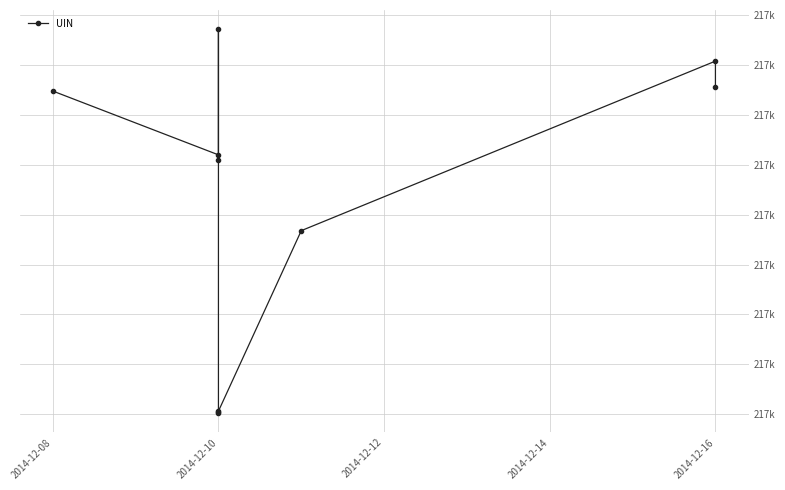

What is the value of the 9th point from the left?

217254